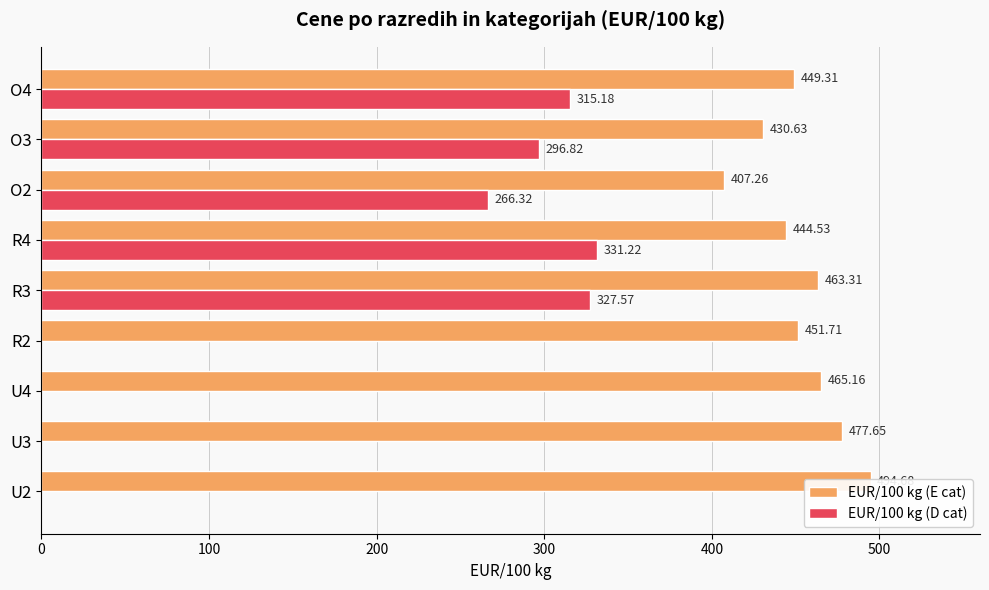

How many values in the EUR/100 kg (D cat) series exceed 266?

5